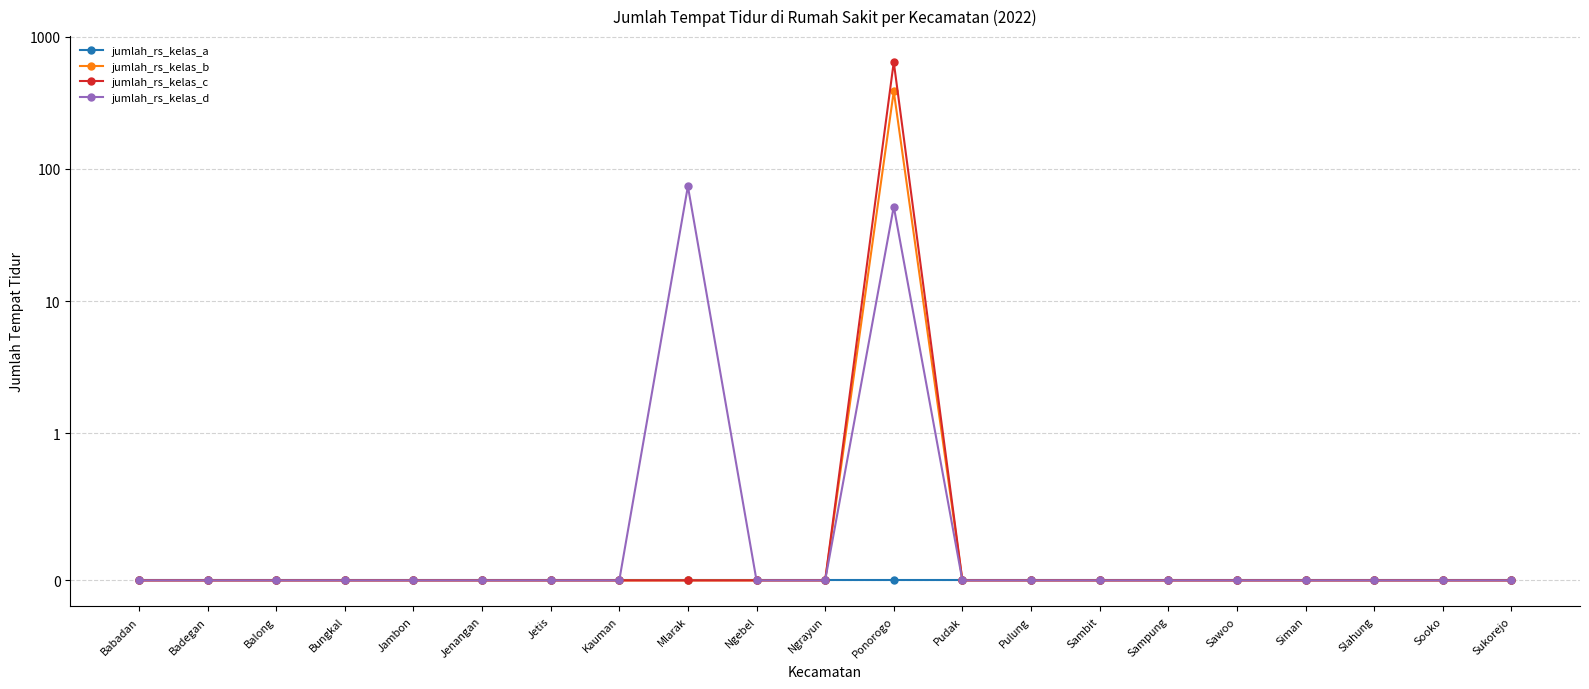

Count the number of categories in the chart.

21